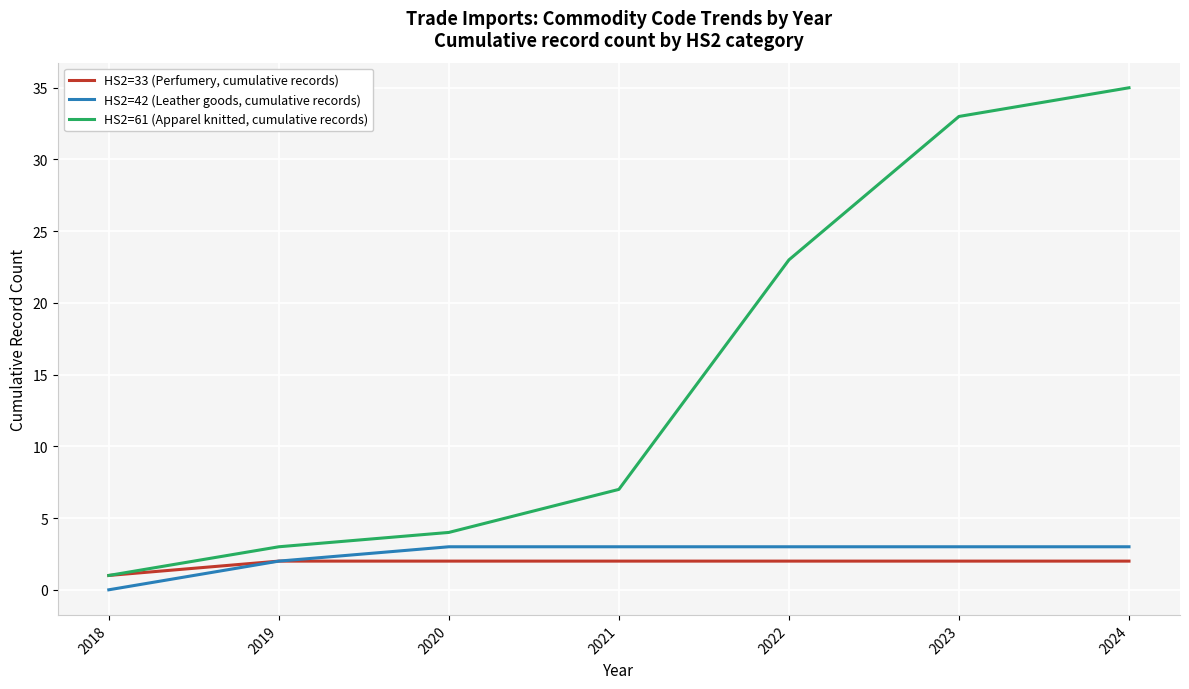

Which series changed the most between 2019 and 2022?

HS2=61 (Apparel knitted, cumulative records)